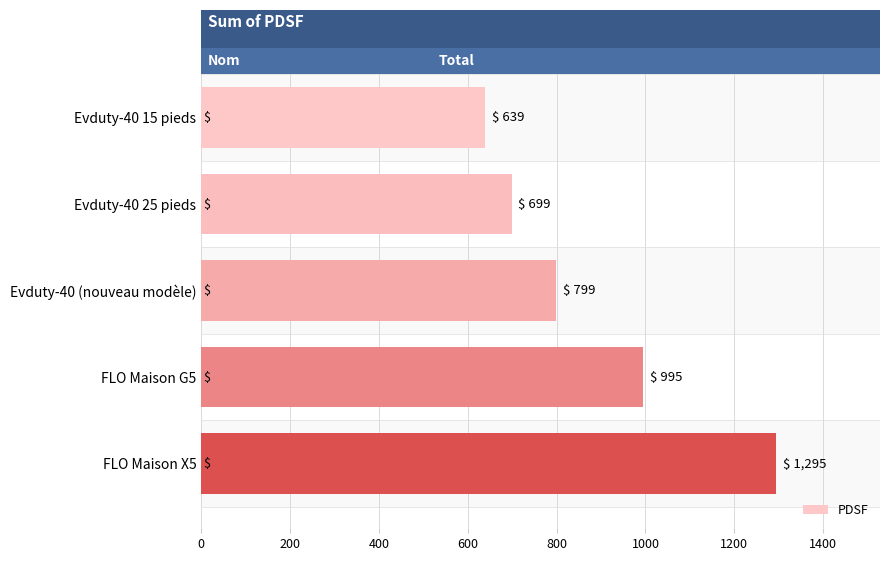

What is the ratio of the value at FLO Maison G5 to the value at Evduty-40 15 pieds?

1.6